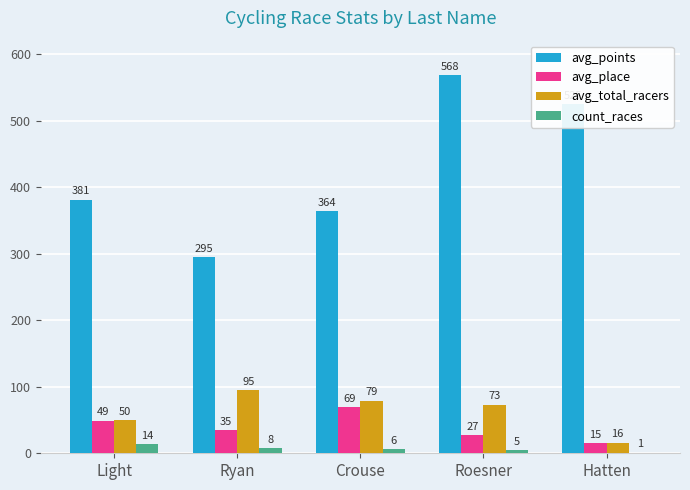

Count the avg_place values in the range 27 to 49.

3